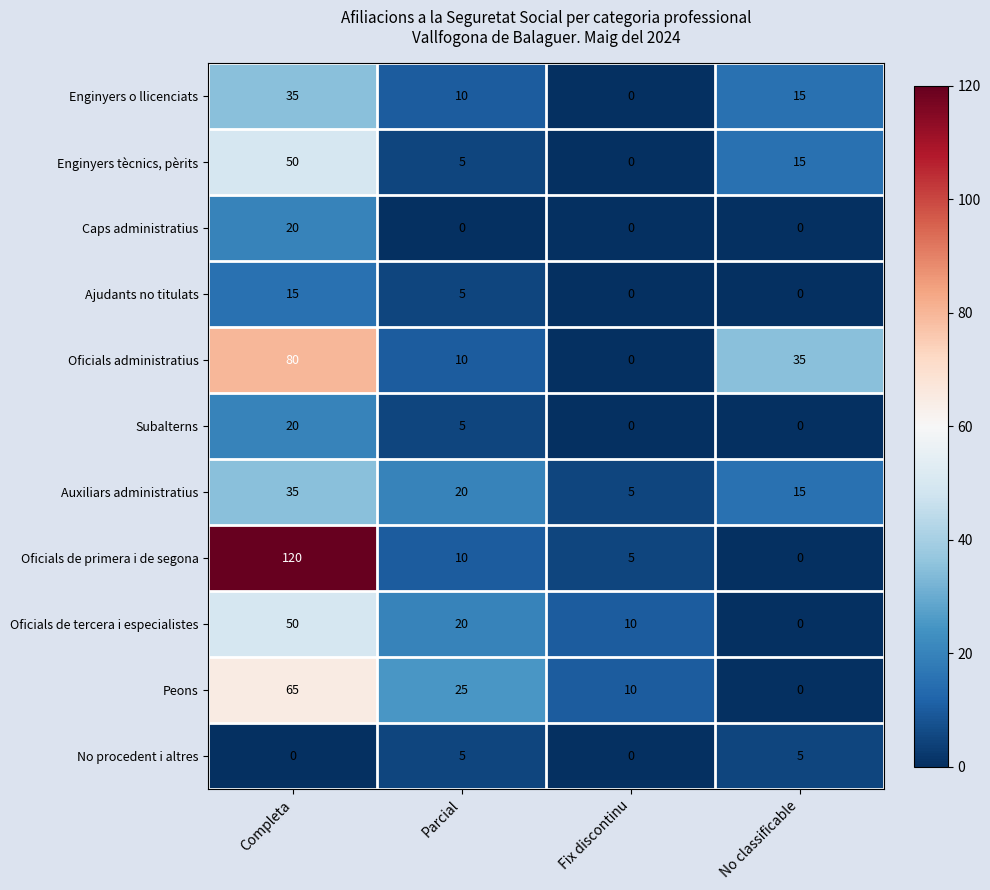

The value of Caps administratius at Completa is 20. True or false?

True